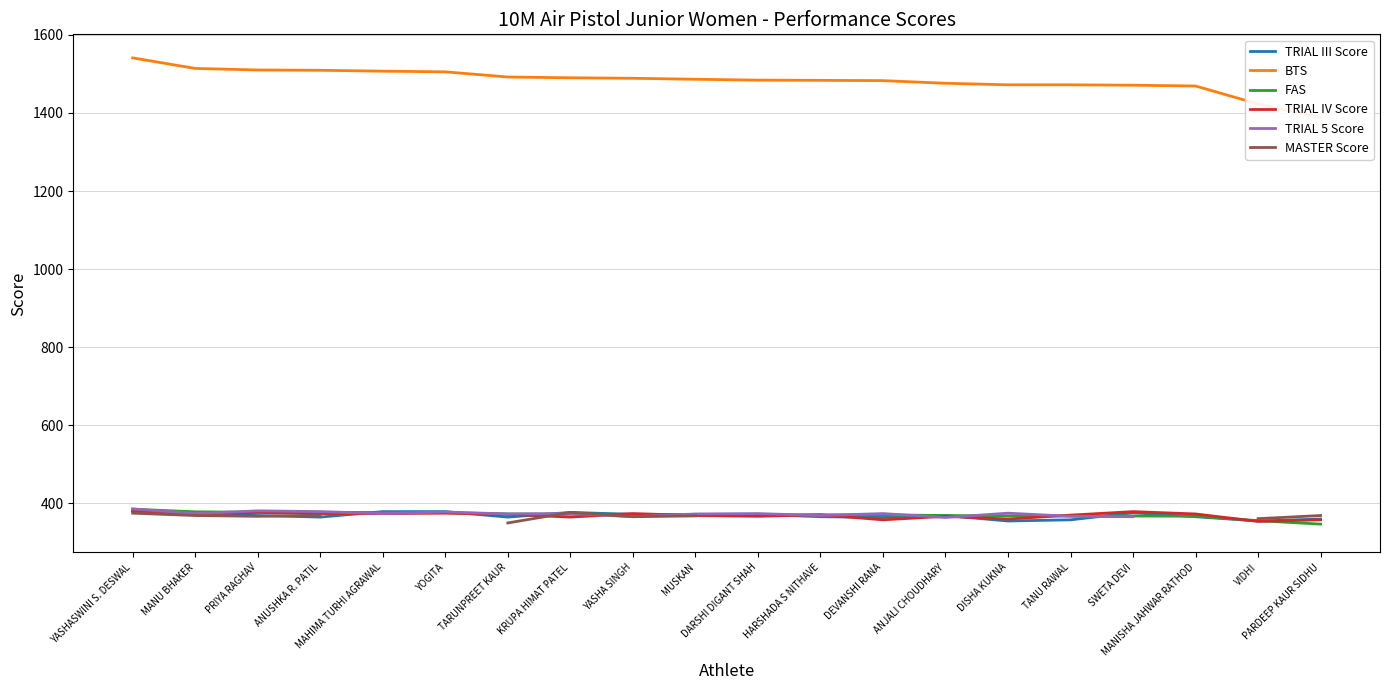

Is the value of FAS at ANJALI CHOUDHARY greater than the value of BTS at VIDHI?

No